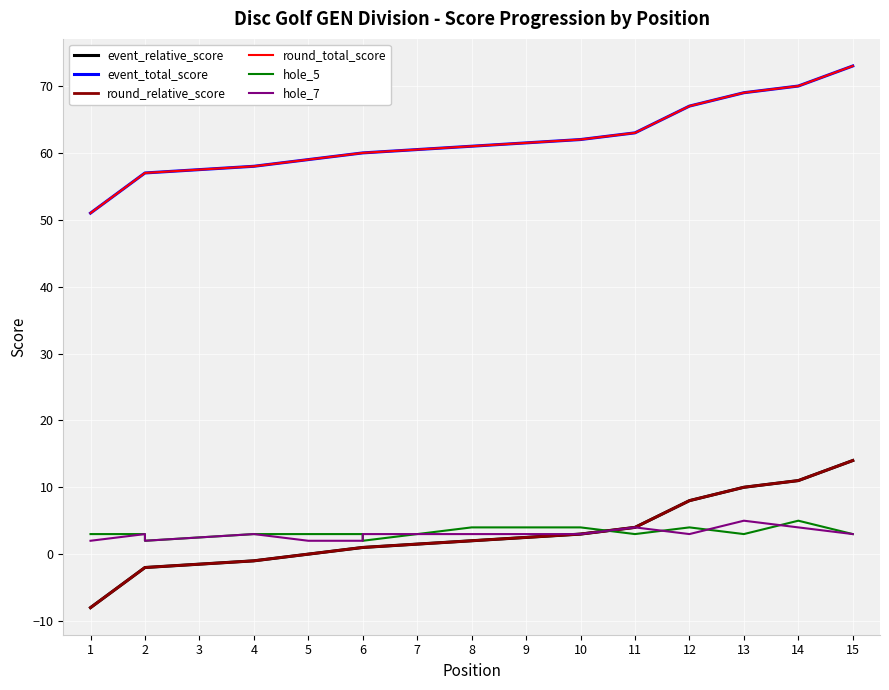

At which category does the chart reach its peak across all series?

15